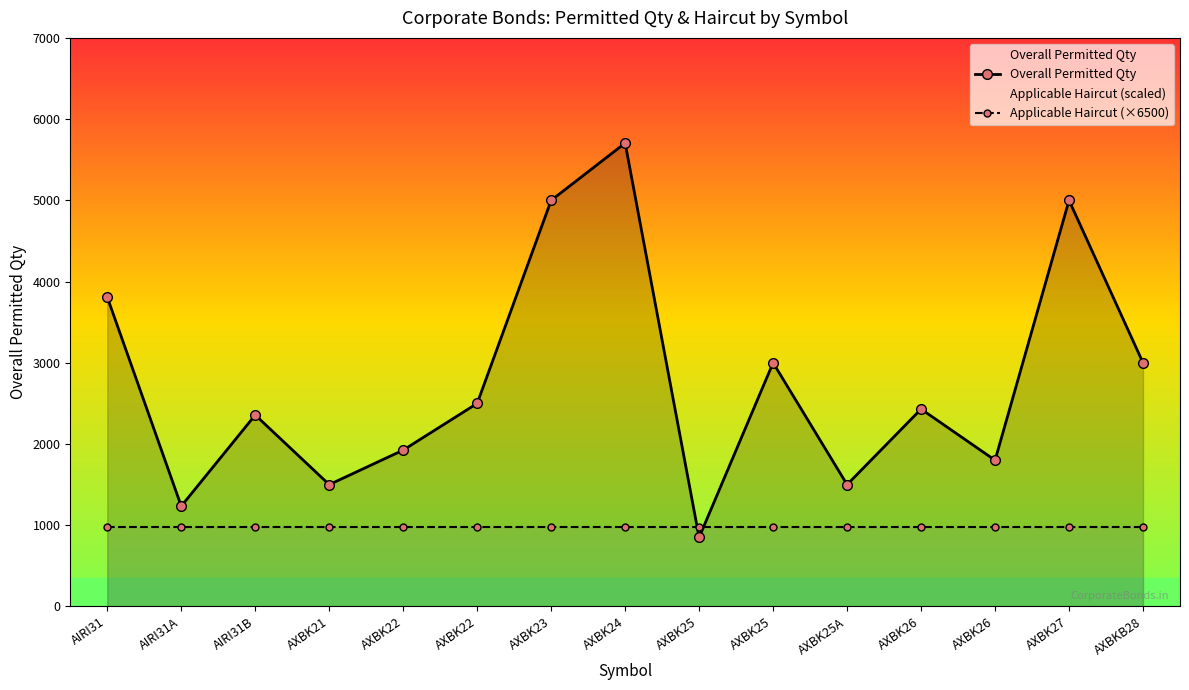

What is the greatest value displayed?

5705